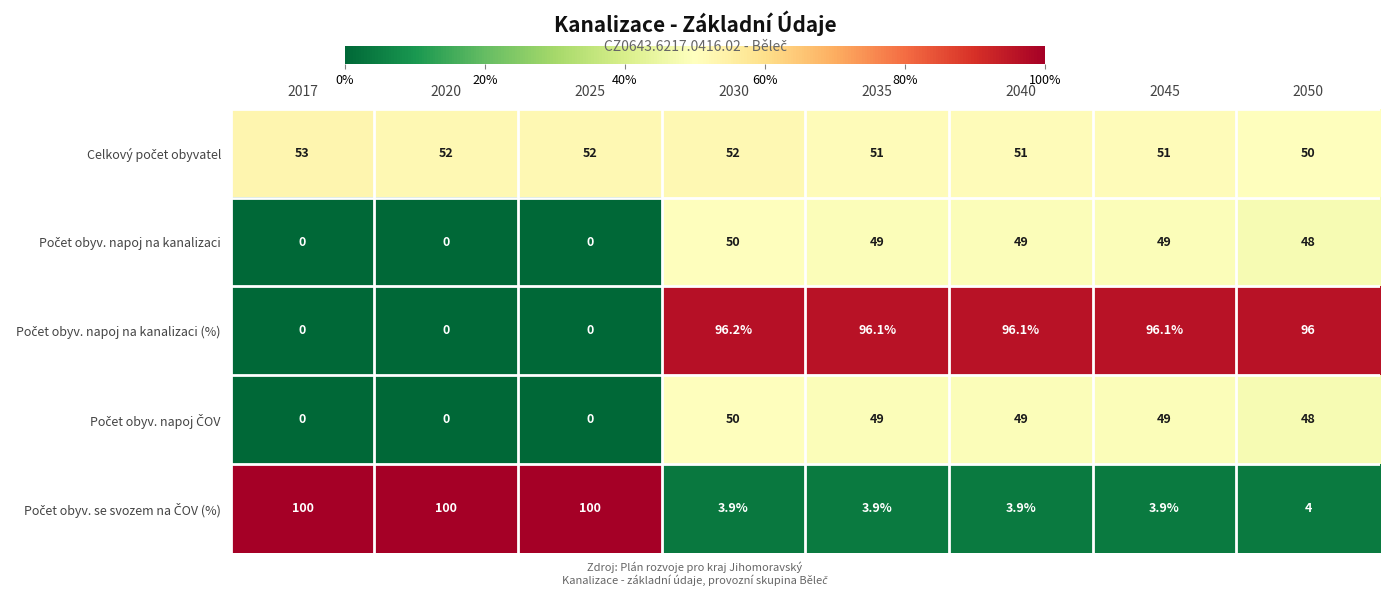

At how many categories does at least one series exceed 32?

8